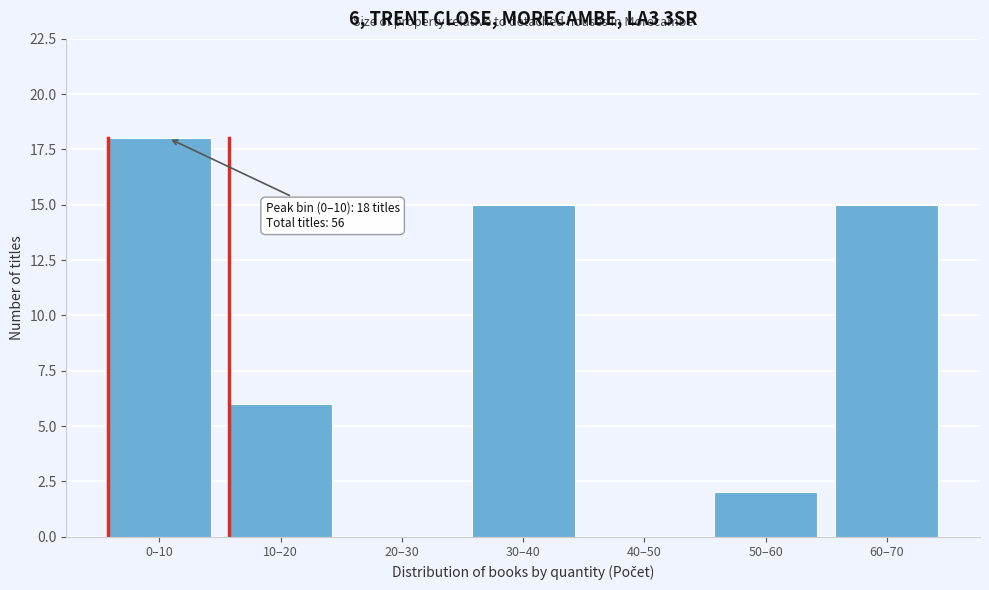

Reading left to right, what are all the values shown in this chart?

0–10=18	10–20=6	20–30=0	30–40=15	40–50=0	50–60=2	60–70=15